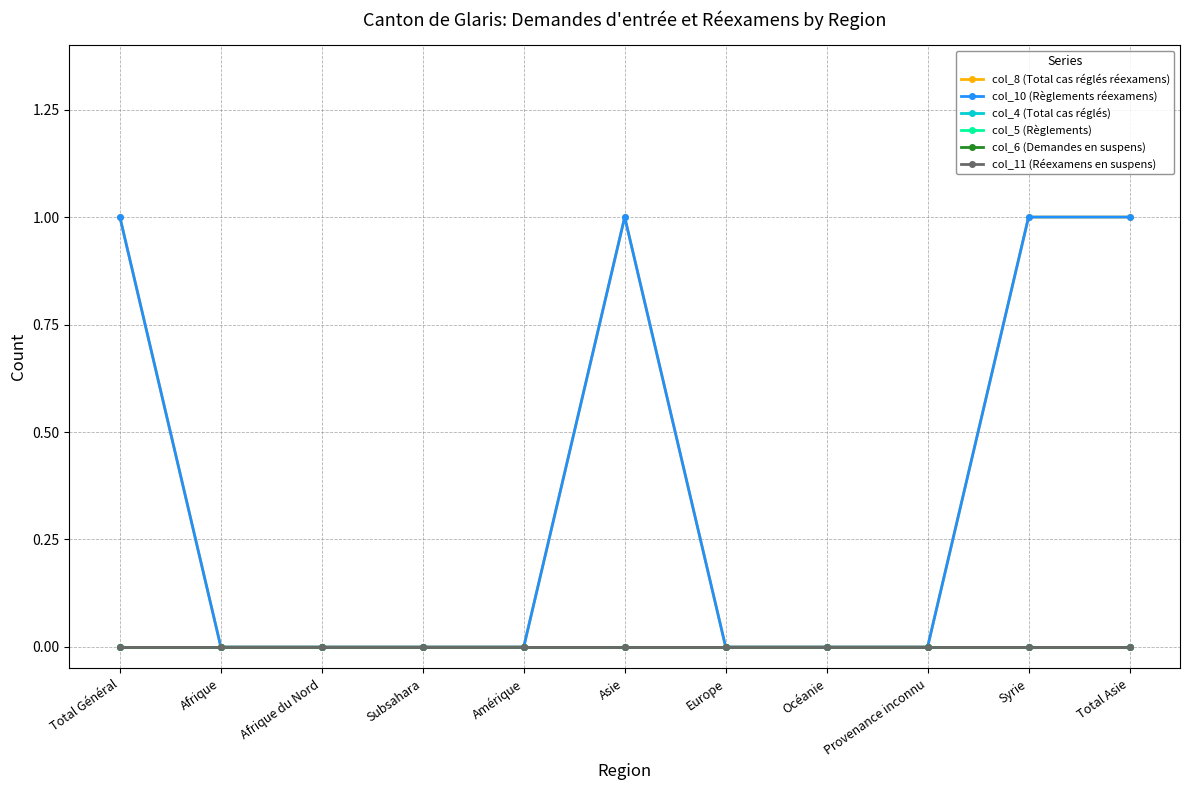

Where is the first local maximum for col_8 (Total cas réglés réexamens)?

Asie